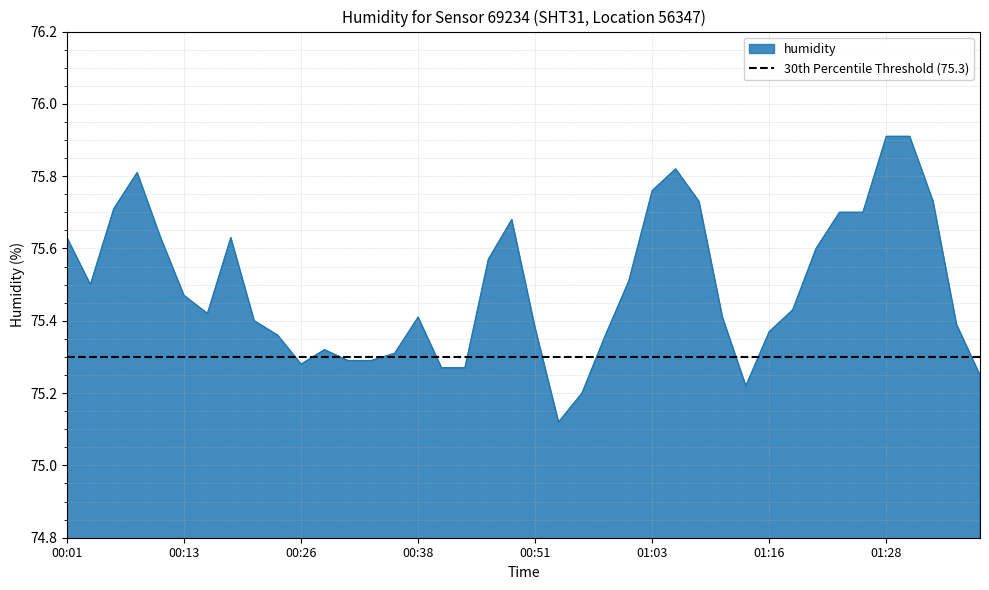

At which category does the chart reach its minimum across all series?

00:53